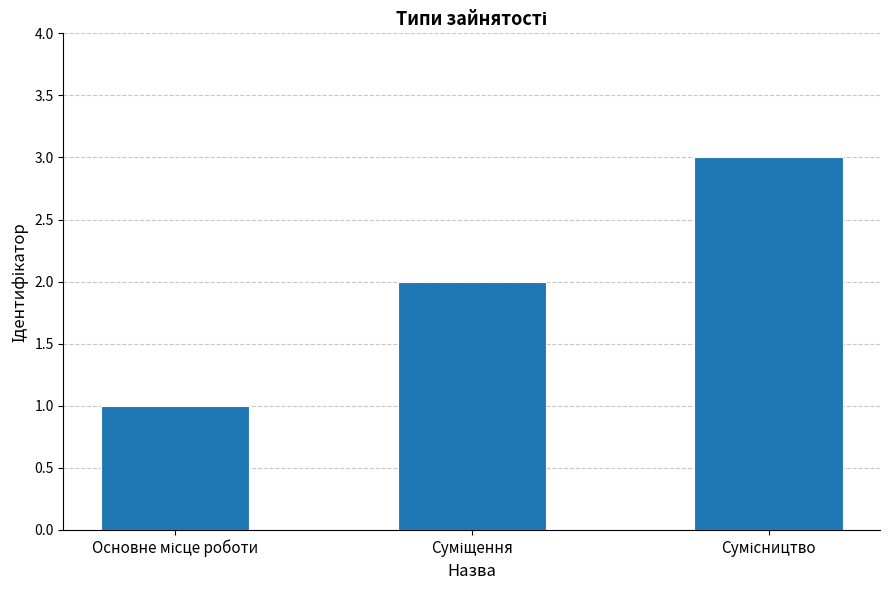

Reading left to right, extract all data points from this chart.

1	2	3